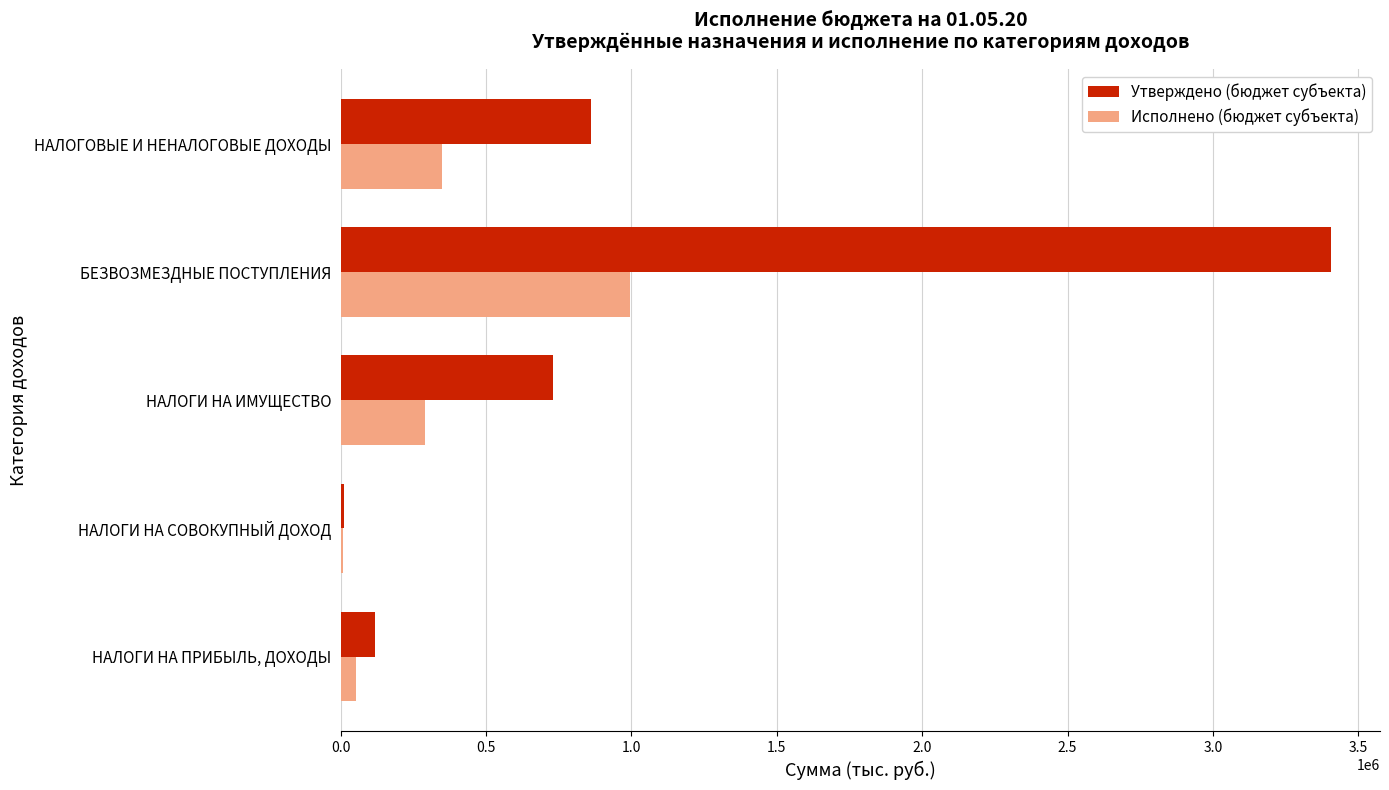

The Исполнено (бюджет субъекта) series shows 497048.3 at БЕЗВОЗМЕЗДНЫЕ ПОСТУПЛЕНИЯ. True or false?

False